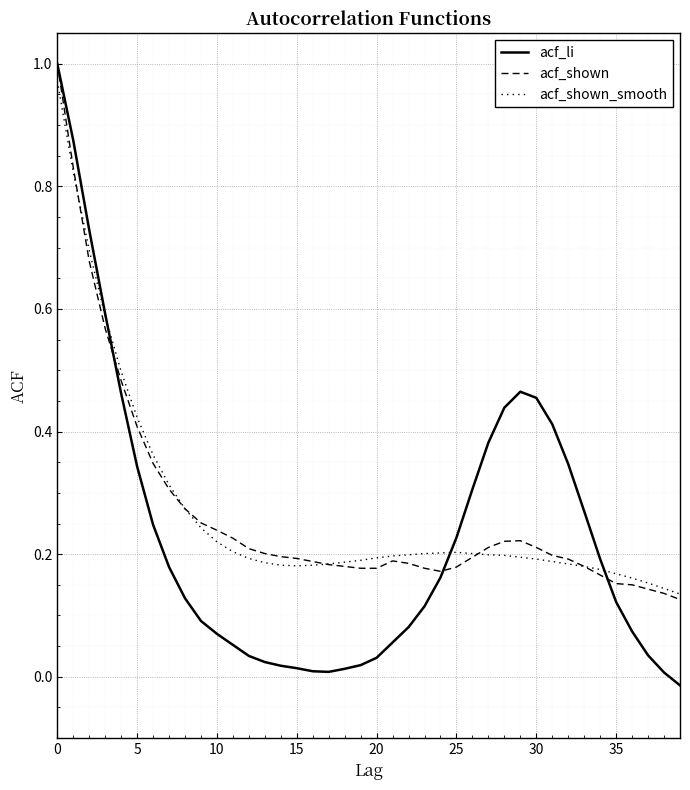

Does the chart have visible grid lines?

Yes